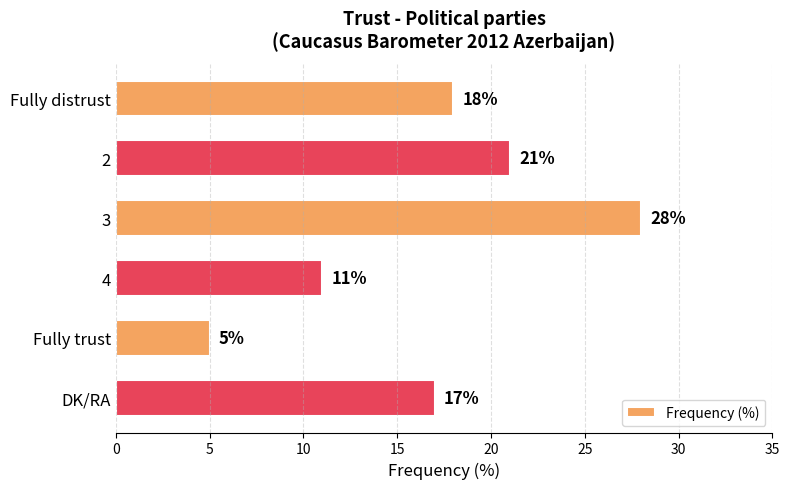

How many bars are there in total?

6